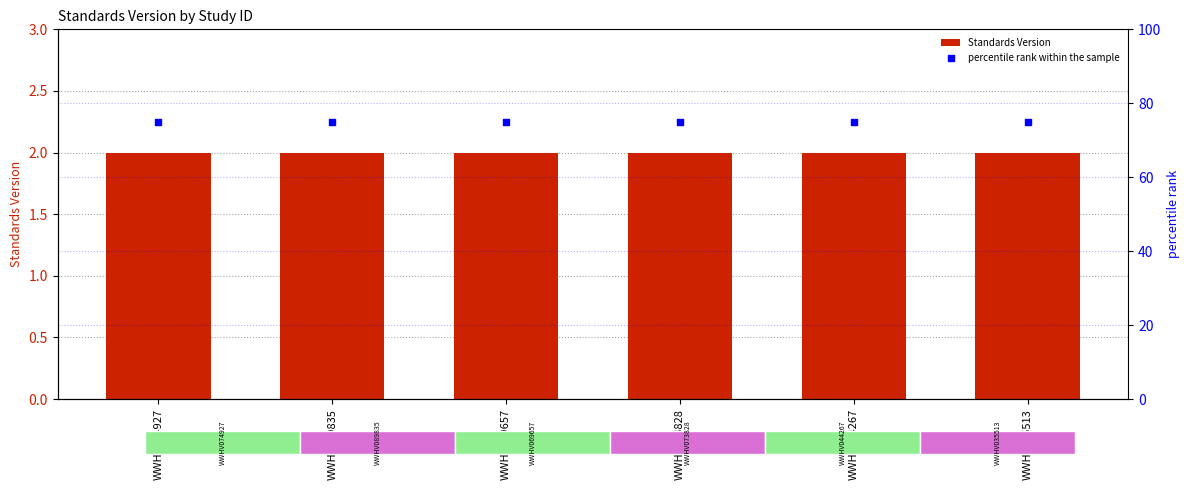

What are all the series names shown in the legend?

Standards Version, percentile rank within the sample